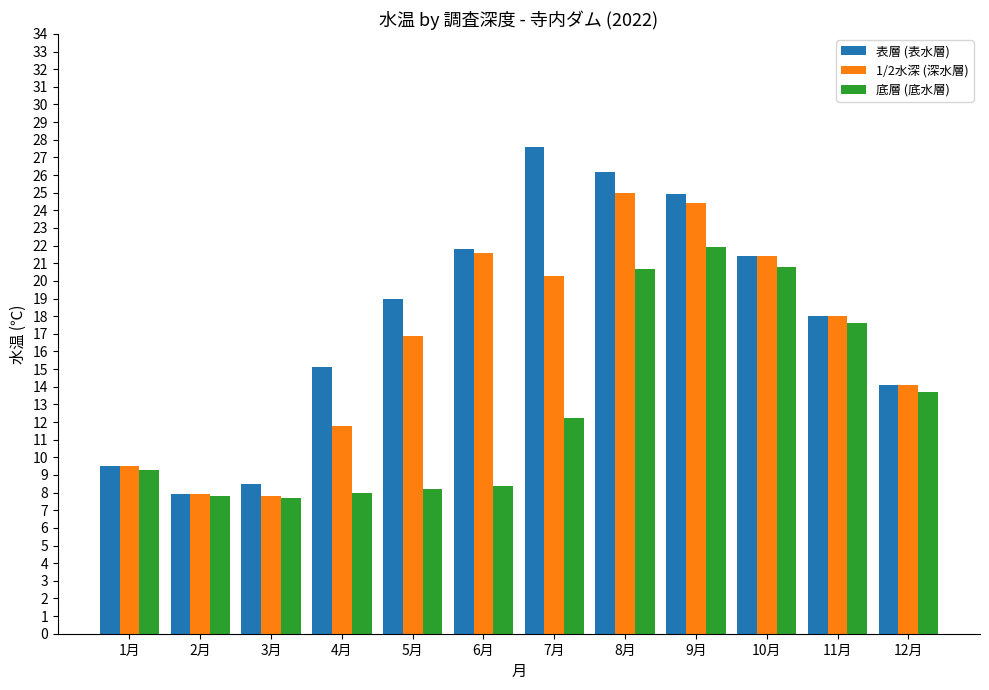

Does the chart contain any negative values?

No